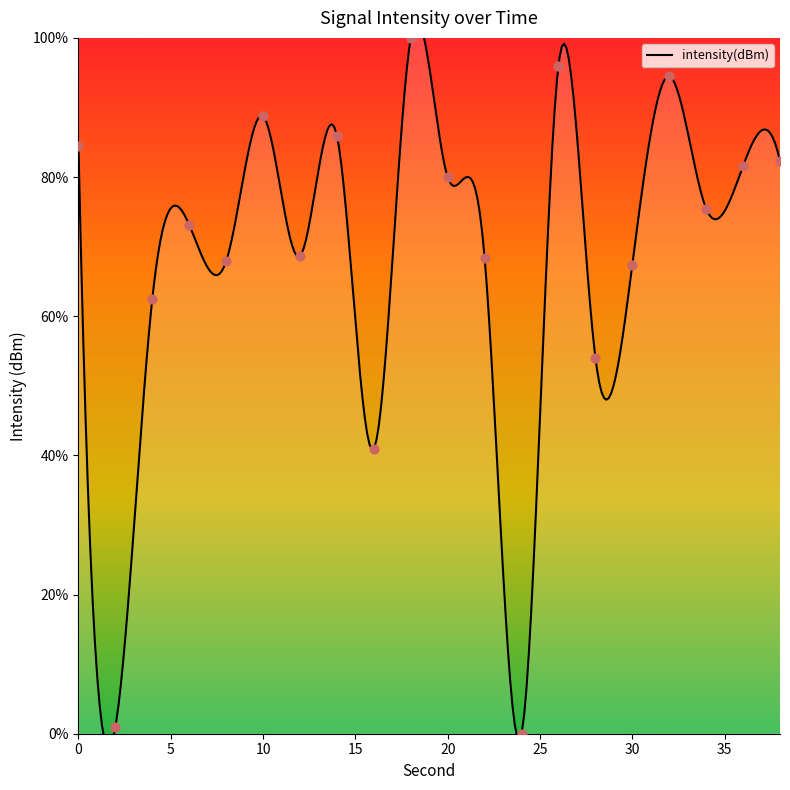

What is the ratio of the value at 0 to the value at 6?

1.2